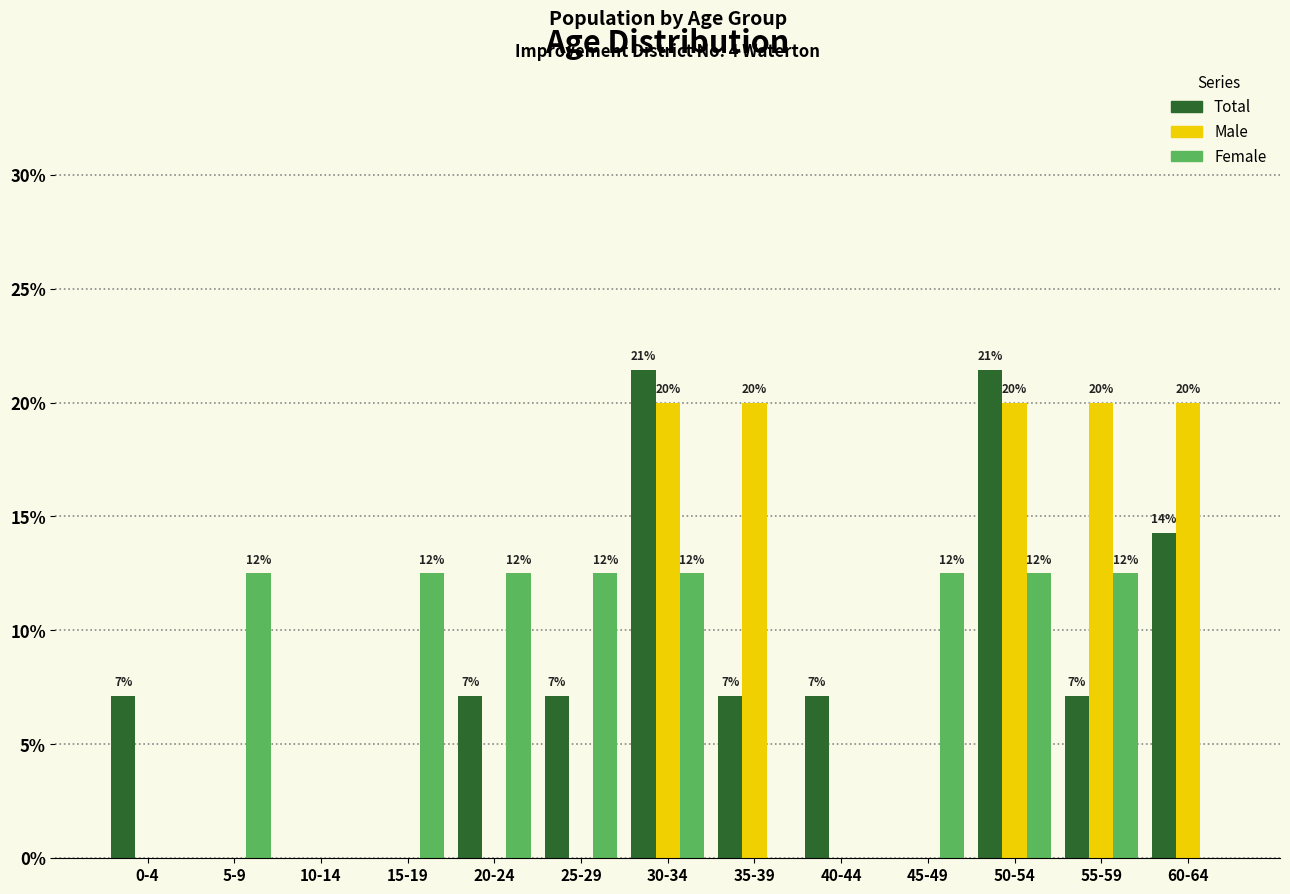

What is the value of the Total bar at the 12th from the left?

7.1